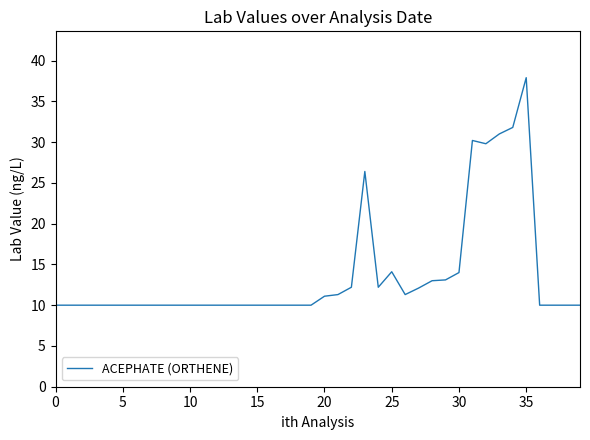

What is the greatest value displayed?

37.9